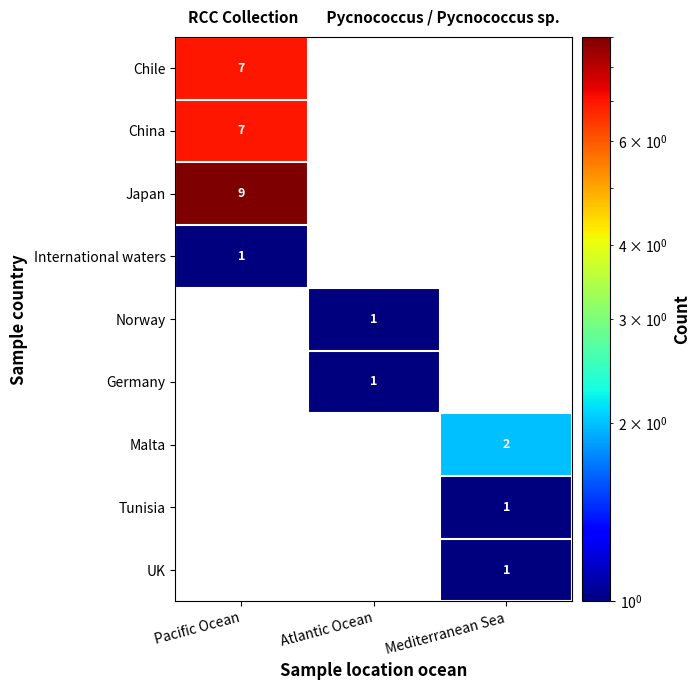

The value of Tunisia at Mediterranean Sea is 1. True or false?

True